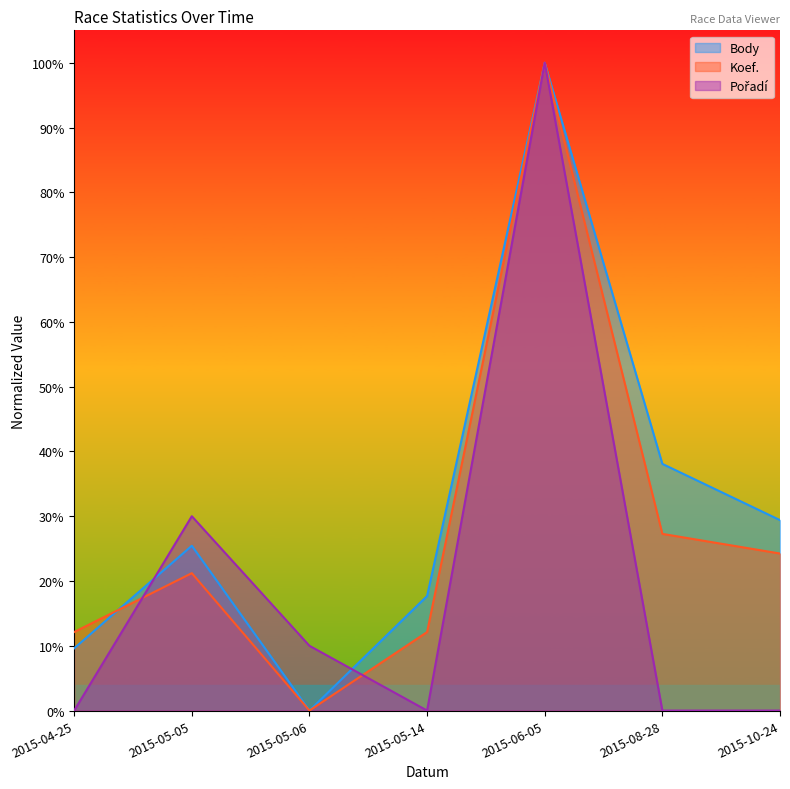

Reading right to left, list all the values displayed in this chart.

Body: 2015-10-24=0.3	2015-08-28=0.4	2015-06-05=1.0	2015-05-14=0.2	2015-05-06=0.0	2015-05-05=0.3	2015-04-25=0.1
Koef.: 2015-10-24=0.2	2015-08-28=0.3	2015-06-05=1.0	2015-05-14=0.1	2015-05-06=0.0	2015-05-05=0.2	2015-04-25=0.1
Pořadí: 2015-10-24=0.0	2015-08-28=0.0	2015-06-05=1.0	2015-05-14=0.0	2015-05-06=0.1	2015-05-05=0.3	2015-04-25=0.0